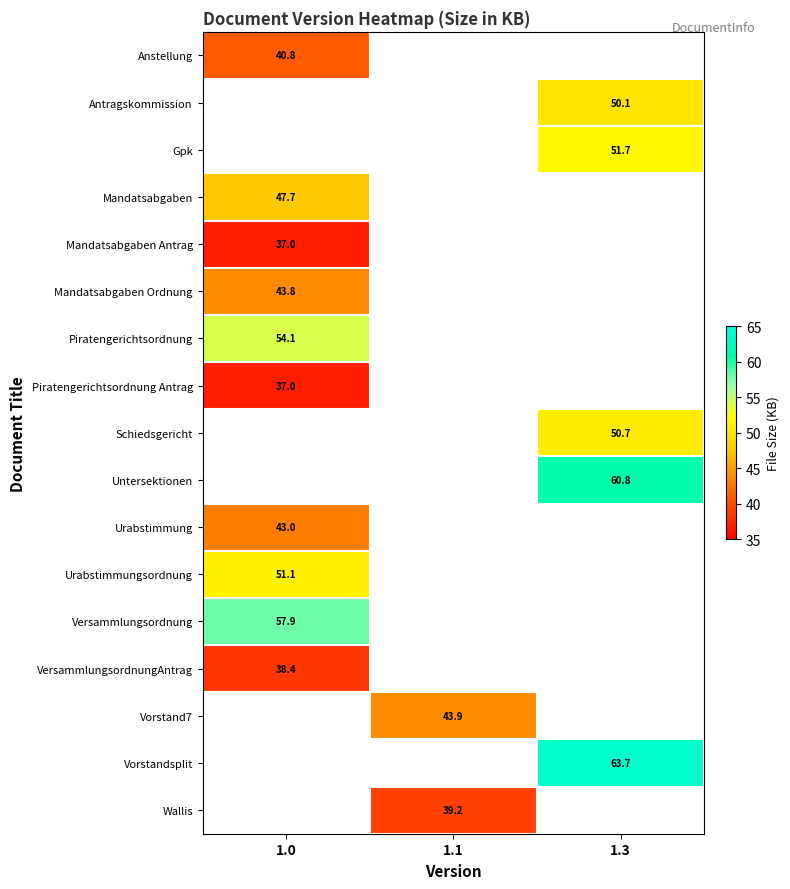

The value of Schiedsgericht at 1.3 is 66.1. True or false?

False